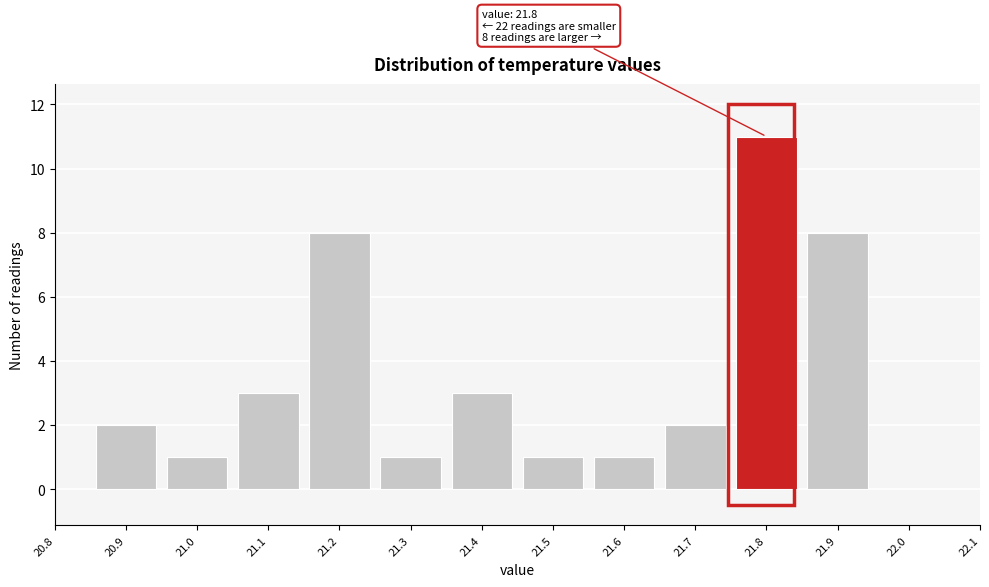

Over which range of the x-axis is the bar tallest?

21.75 to 21.85